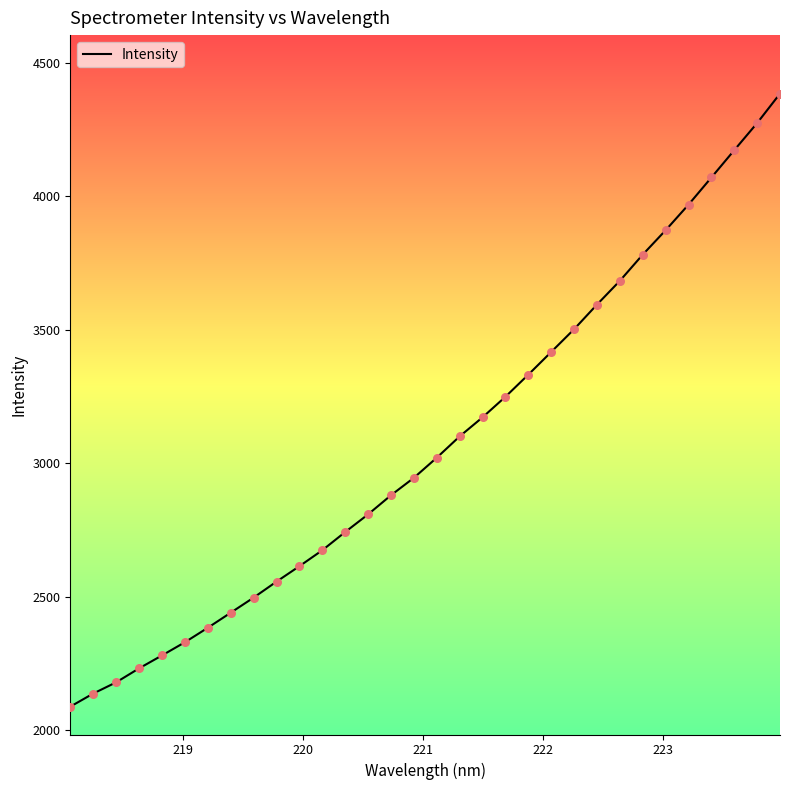

What is the greatest value displayed?

4385.4